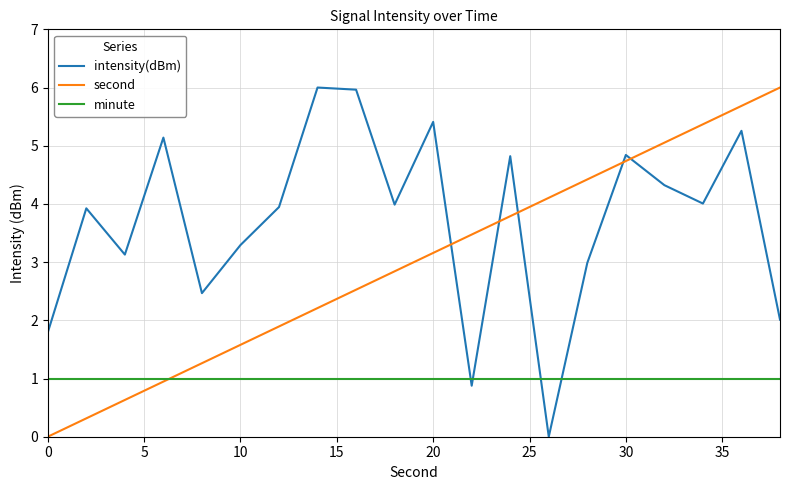

Reading right to left, transcribe all the data shown in this chart.

intensity(dBm): 2.0	5.3	4.0	4.3	4.8	3.0	0.0	4.8	0.9	5.4	4.0	6.0	6.0	3.9	3.3	2.5	5.1	3.1	3.9	1.8
second: 6.0	5.7	5.4	5.1	4.7	4.4	4.1	3.8	3.5	3.2	2.8	2.5	2.2	1.9	1.6	1.3	0.9	0.6	0.3	0.0
minute: 1.0	1.0	1.0	1.0	1.0	1.0	1.0	1.0	1.0	1.0	1.0	1.0	1.0	1.0	1.0	1.0	1.0	1.0	1.0	1.0